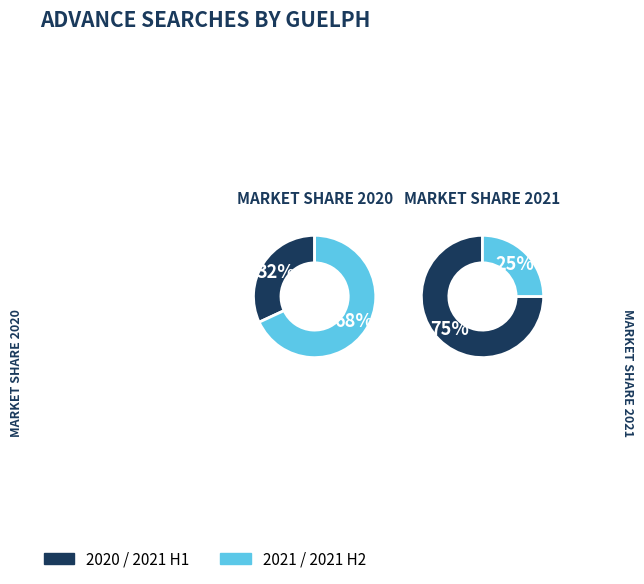

True or false: 2020-03 accounts for 23% of the total.

False